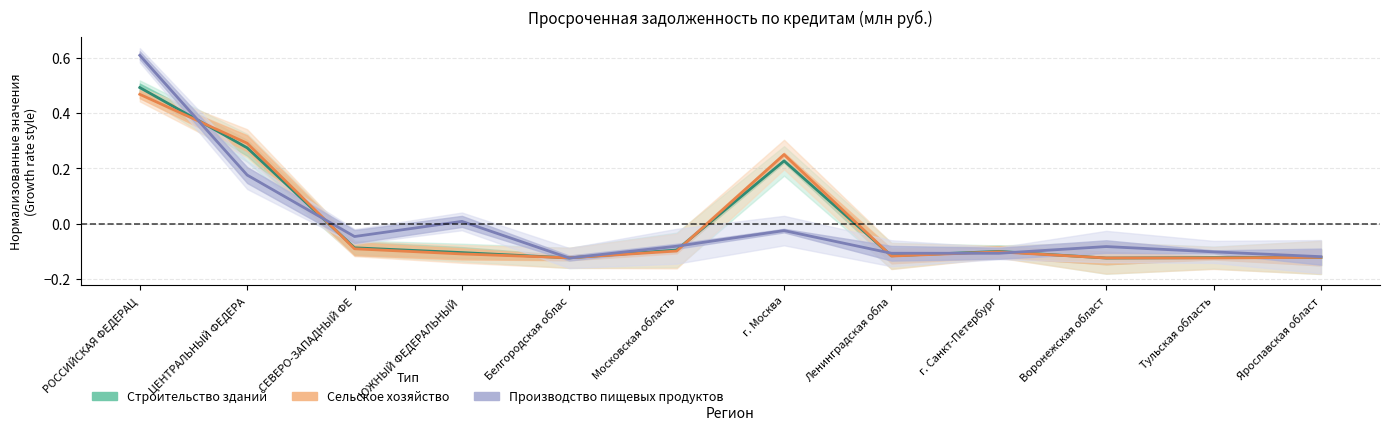

Which series has the largest range (max minus min)?

Производство пищевых продуктов